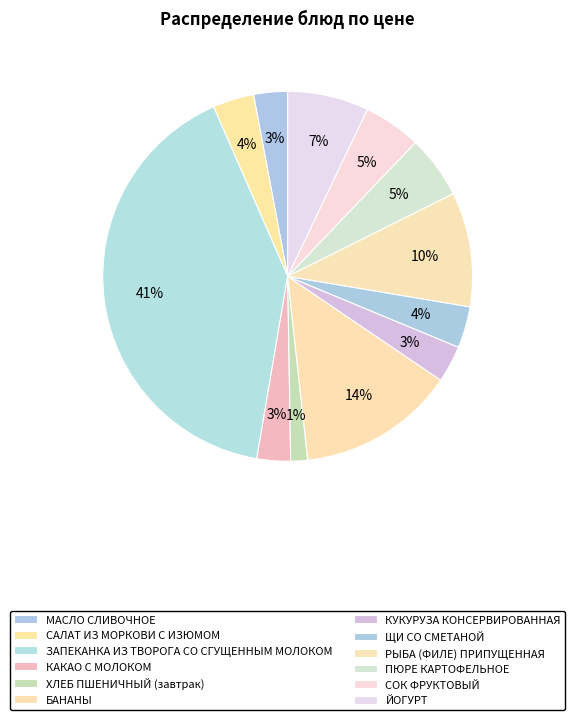

Which slice is the largest?

ЗАПЕКАНКА ИЗ ТВОРОГА СО СГУЩЕННЫМ МОЛОКОМ